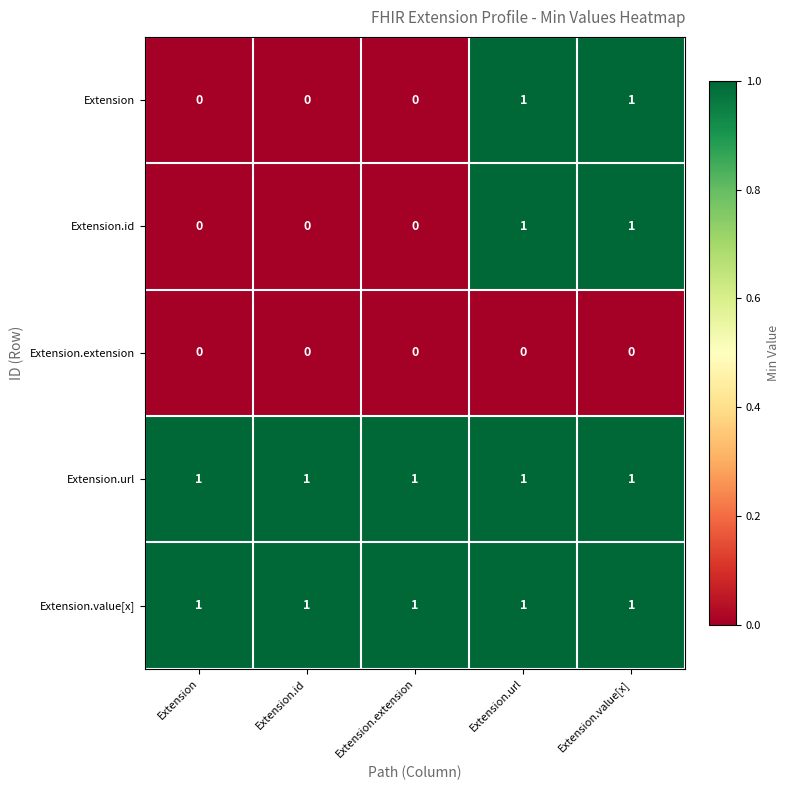

Count the Extension.id values in the range 0 to 1.

5